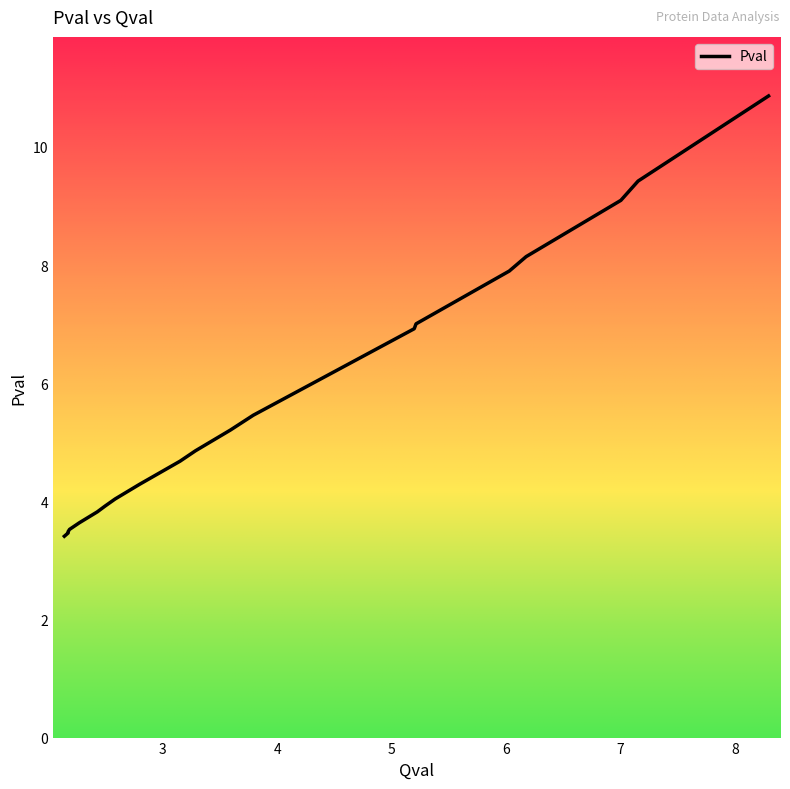

Reading left to right, what are all the values shown in this chart?

3.4	3.5	3.5	3.5	3.6	3.8	3.9	4.0	4.3	4.7	4.9	5.2	5.5	6.9	7.0	7.9	8.1	9.1	9.4	10.9